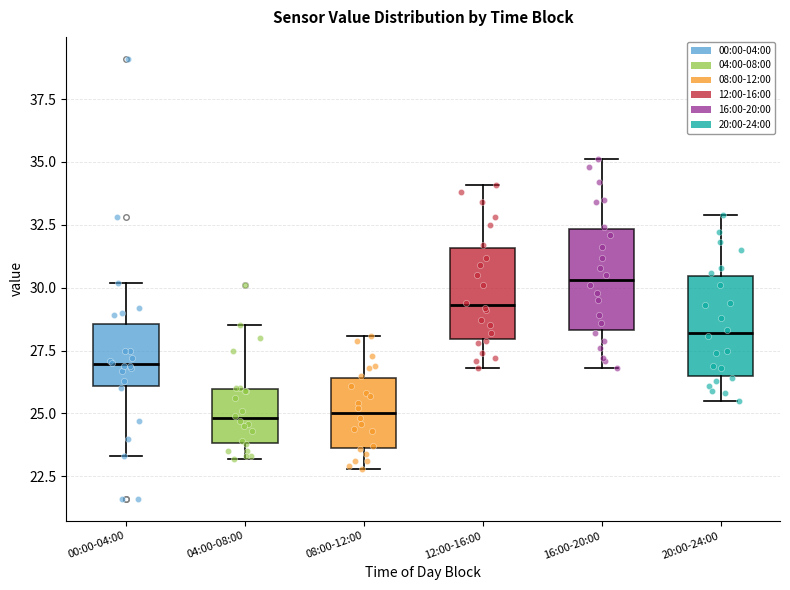

Where does the median line of the box for 12:00-16:00 sit on the y-axis? The values are not printed on the chart, so give them approximately, as read against the axis.

29.5